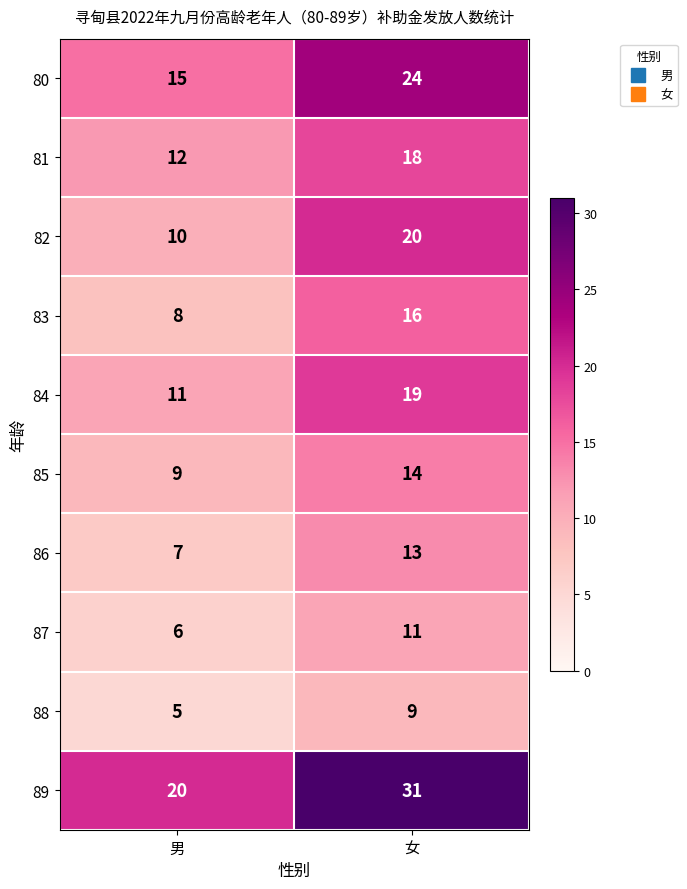

Reading left to right, transcribe all the data shown in this chart.

80: 男=15	女=24
81: 男=12	女=18
82: 男=10	女=20
83: 男=8	女=16
84: 男=11	女=19
85: 男=9	女=14
86: 男=7	女=13
87: 男=6	女=11
88: 男=5	女=9
89: 男=20	女=31